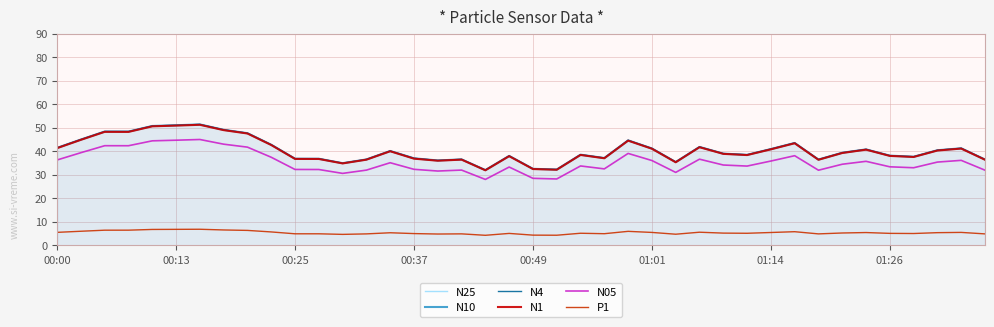

What is the smallest value displayed?

4.2